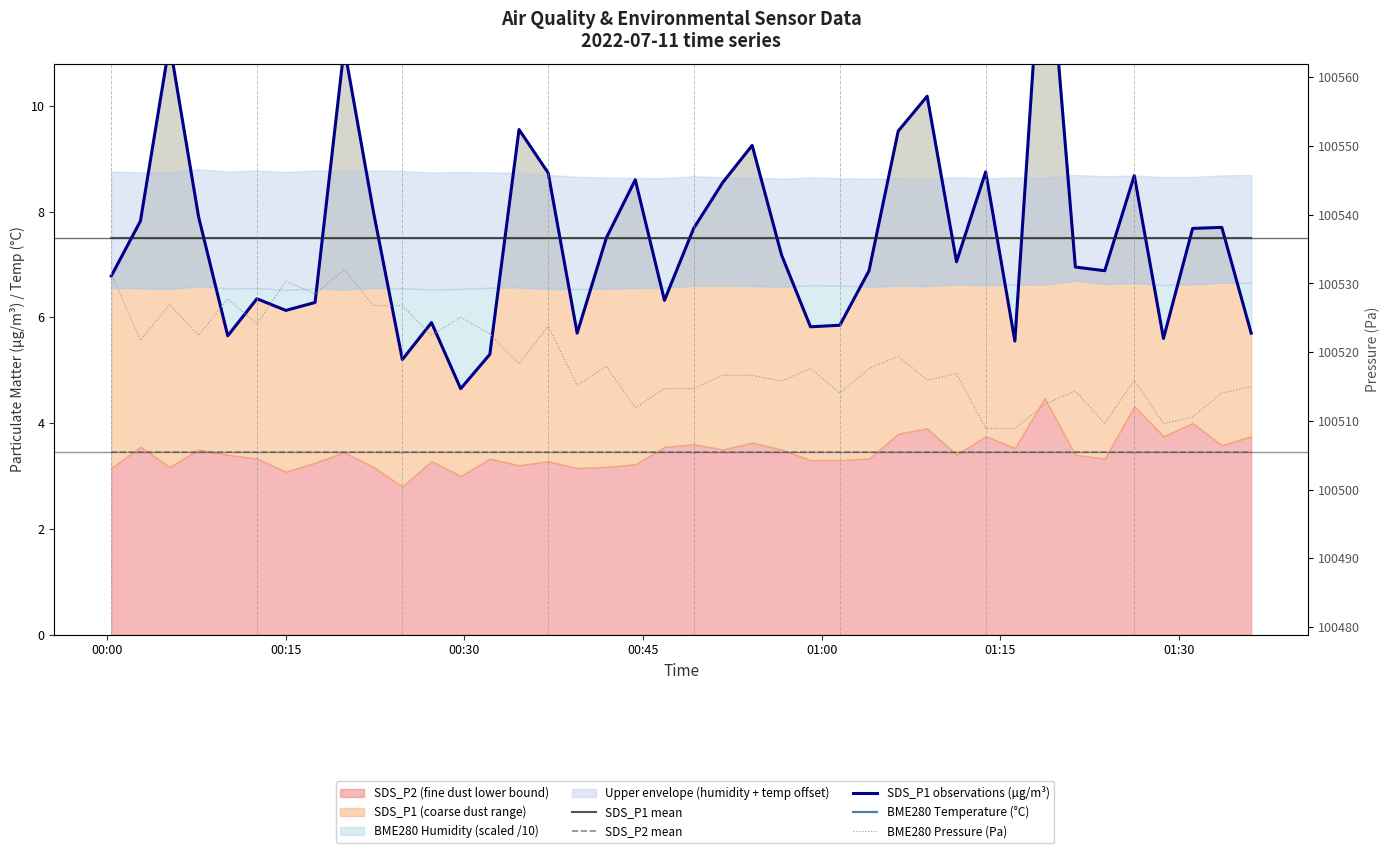

Is the value of SDS_P2 mean at 30 greater than the value of SDS_P1 observations (µg/m³) at 01:15?

No